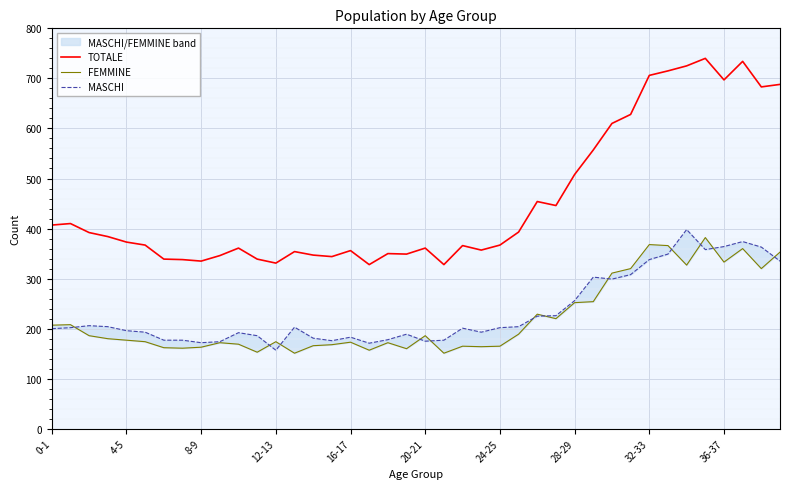

What is the total value across all series at 14?

694